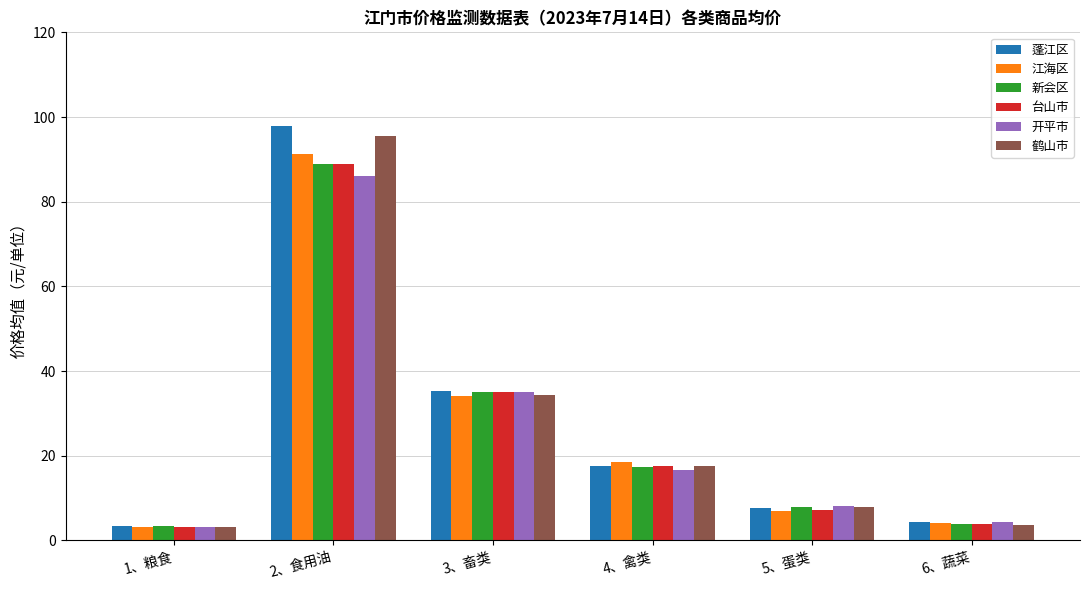

How many data points does each series have?

6